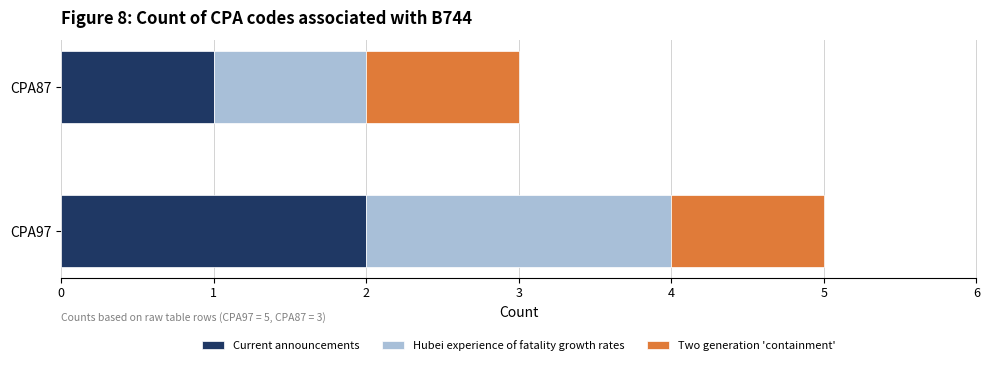

What is the sum of the Current announcements values at CPA87 and CPA97?

3